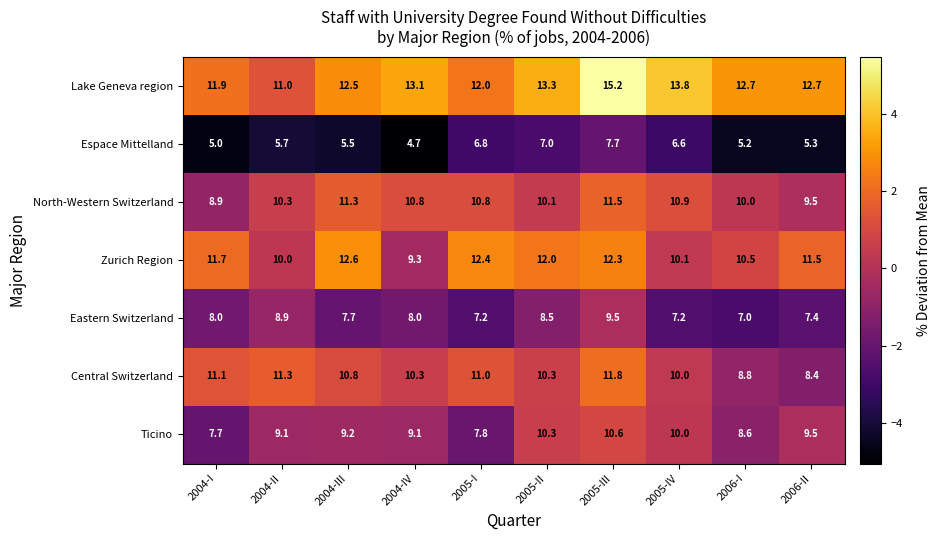

Is it true that Espace Mittelland equals 8.5 at 2006-I?

False